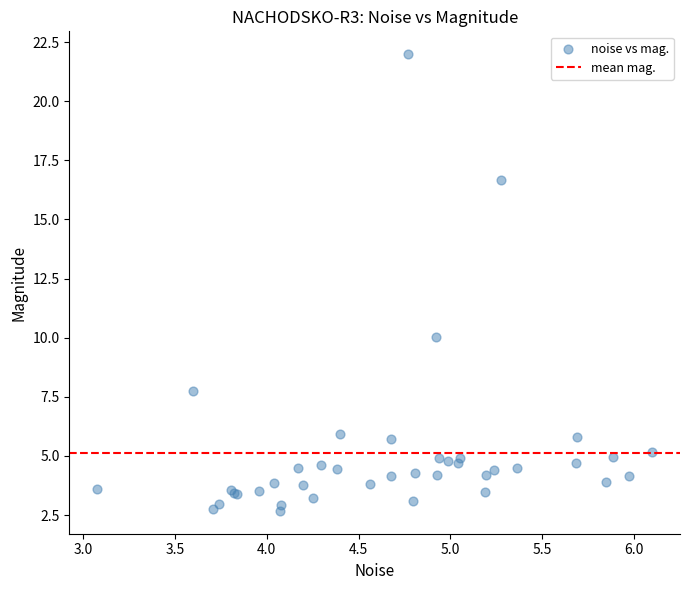

What Y value in the scatter plot is closest to 12?

10.0